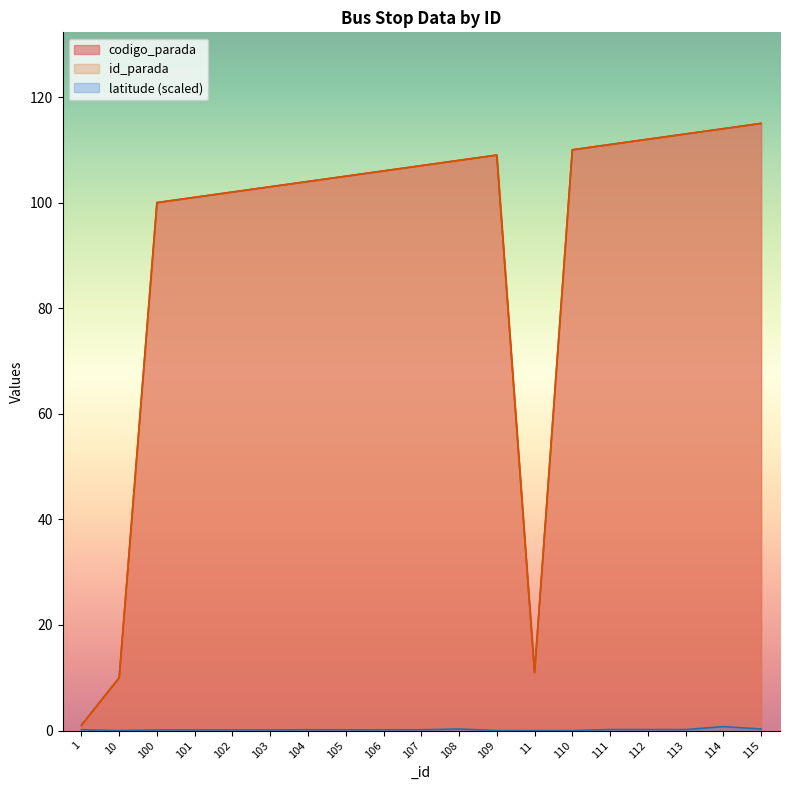

In id_parada, how many points are lower than both neighbors (excluding endpoints)?

1